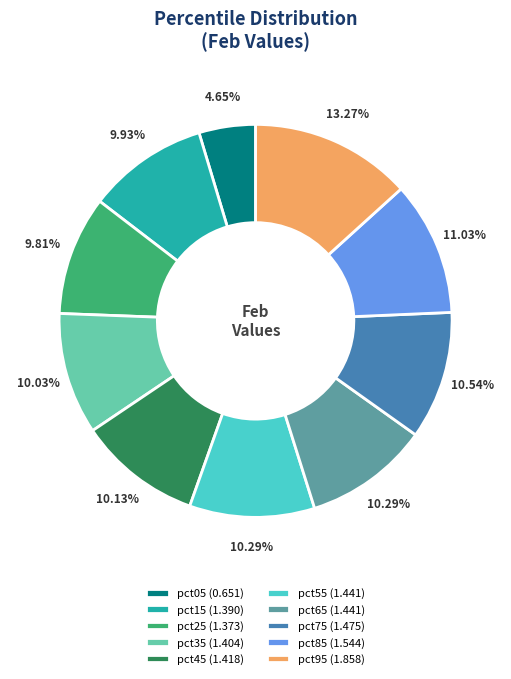

How many segments does this pie chart have?

10